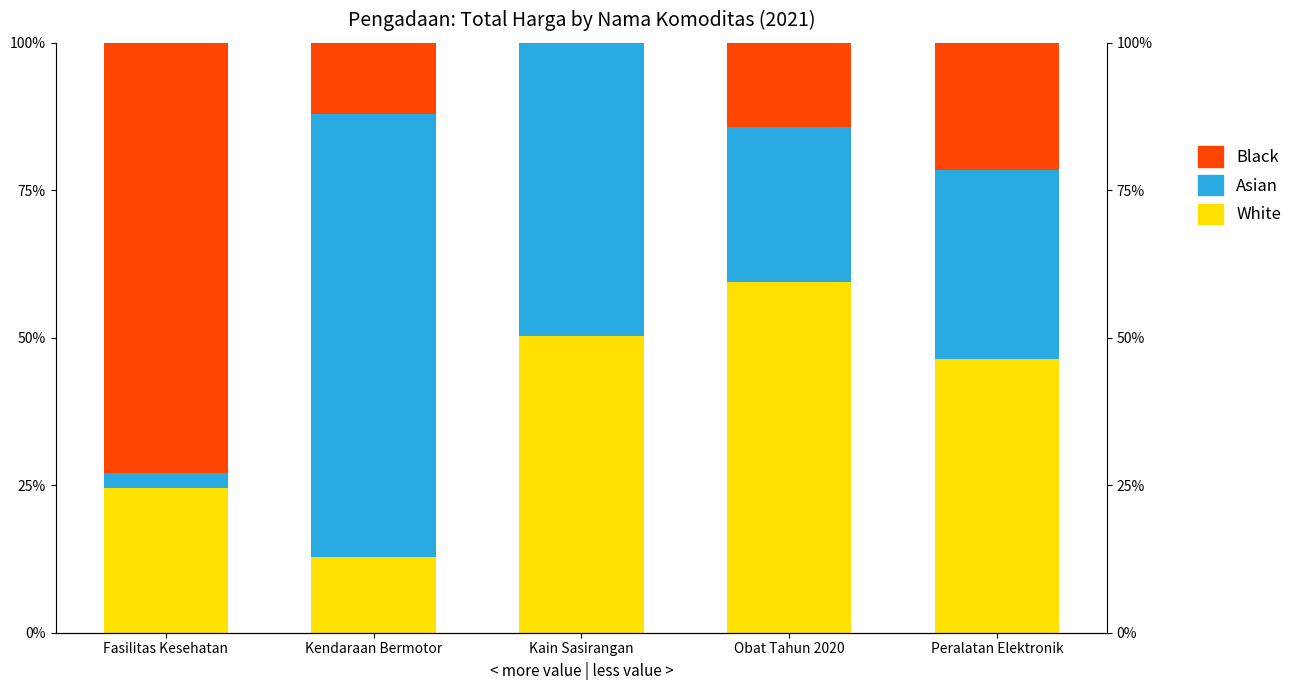

What is the difference between the second highest and second lowest values in the White series?

25.9